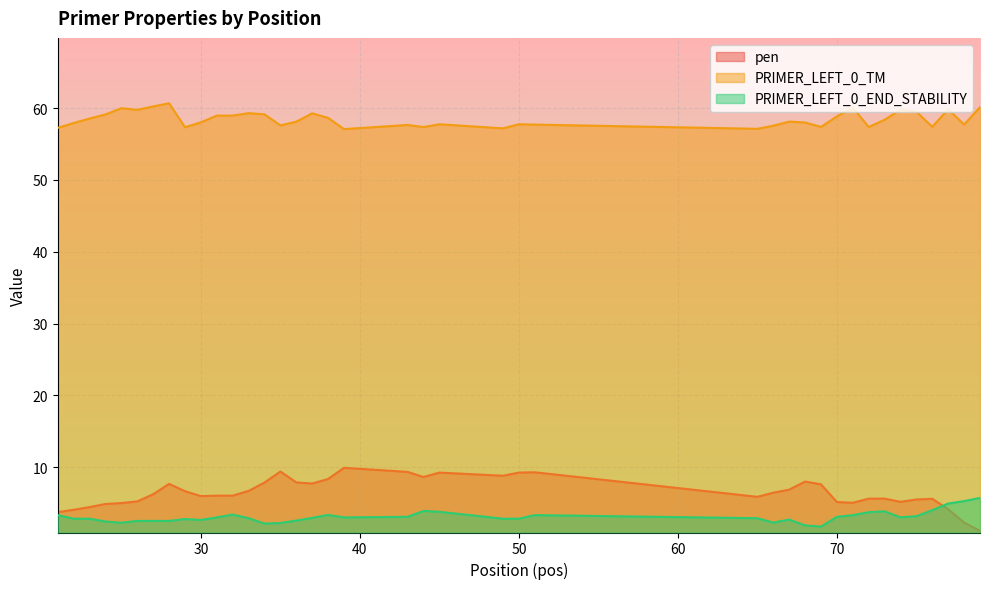

Between 38 and 43, which series saw the biggest shift?

pen